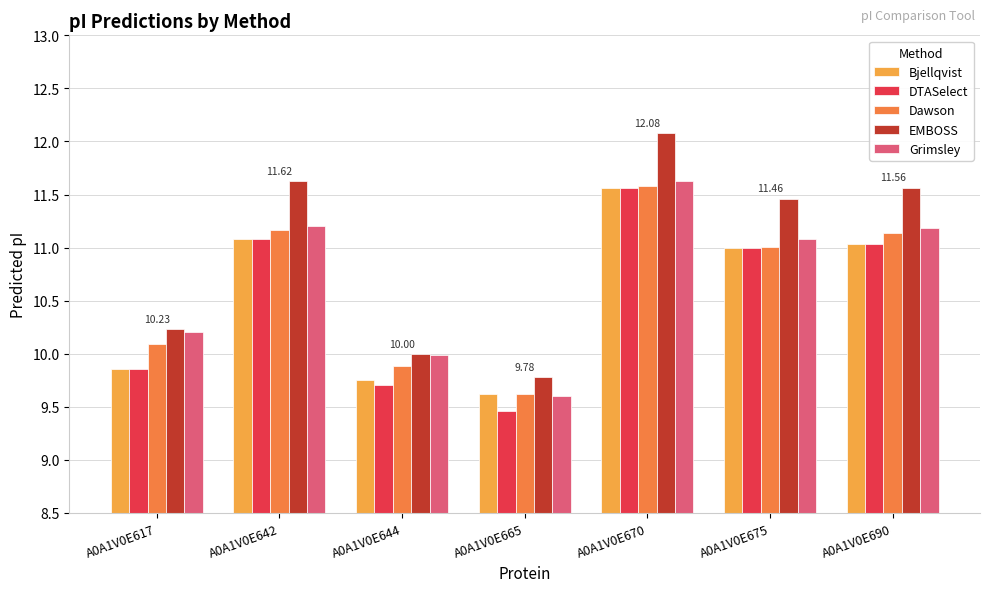

What is the spread (max minus min) of values at A0A1V0E665?

0.3